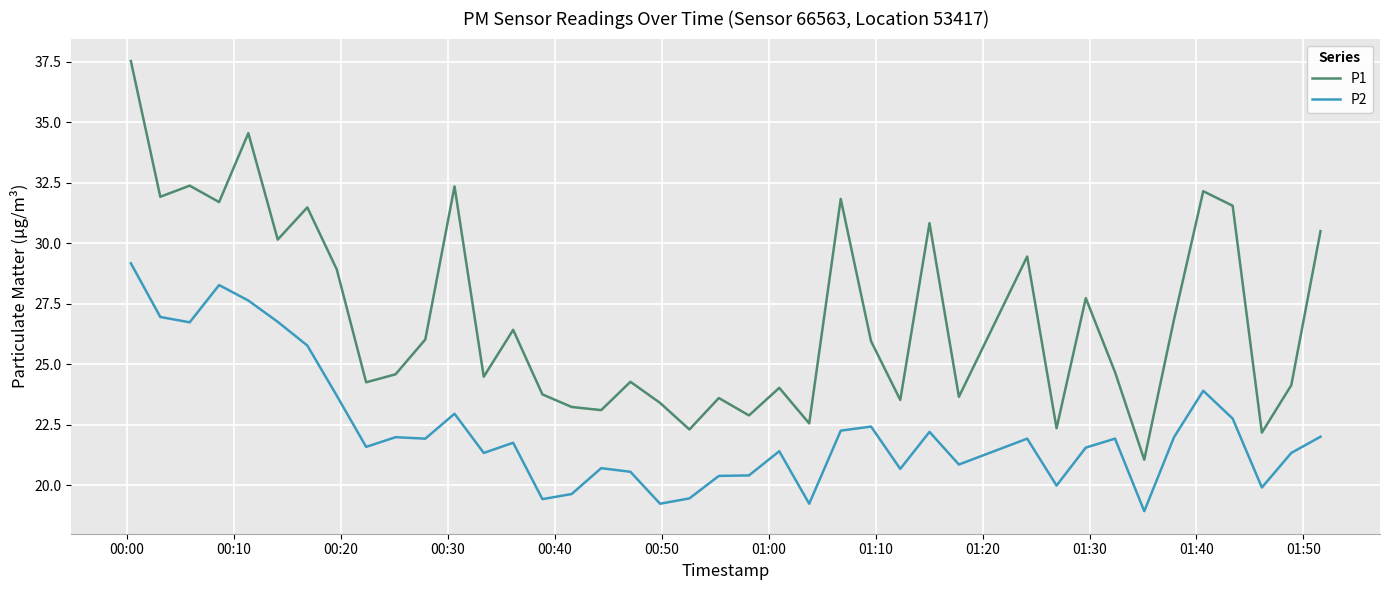

What is the difference between the maximum and minimum values in the P1 series?

16.5